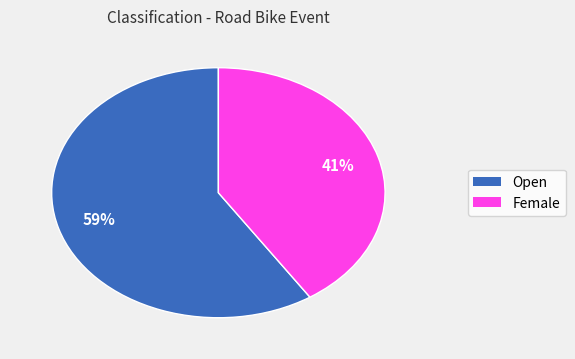

What is the ratio of the value at Female to the value at Open?

0.7